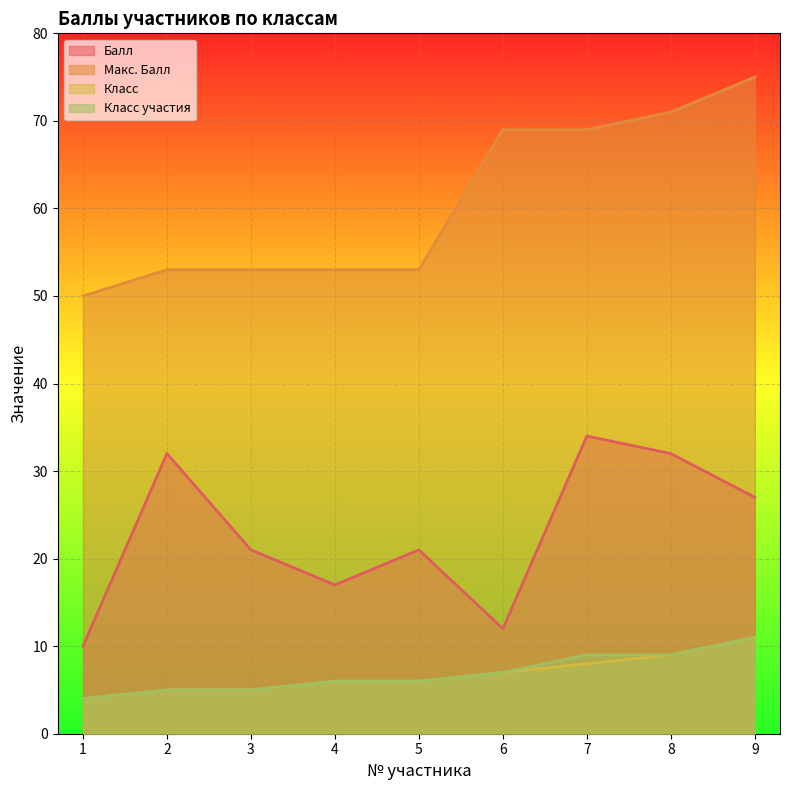

Rank the series by their maximum value, from highest to lowest.

Макс. Балл, Балл, Класс, Класс участия